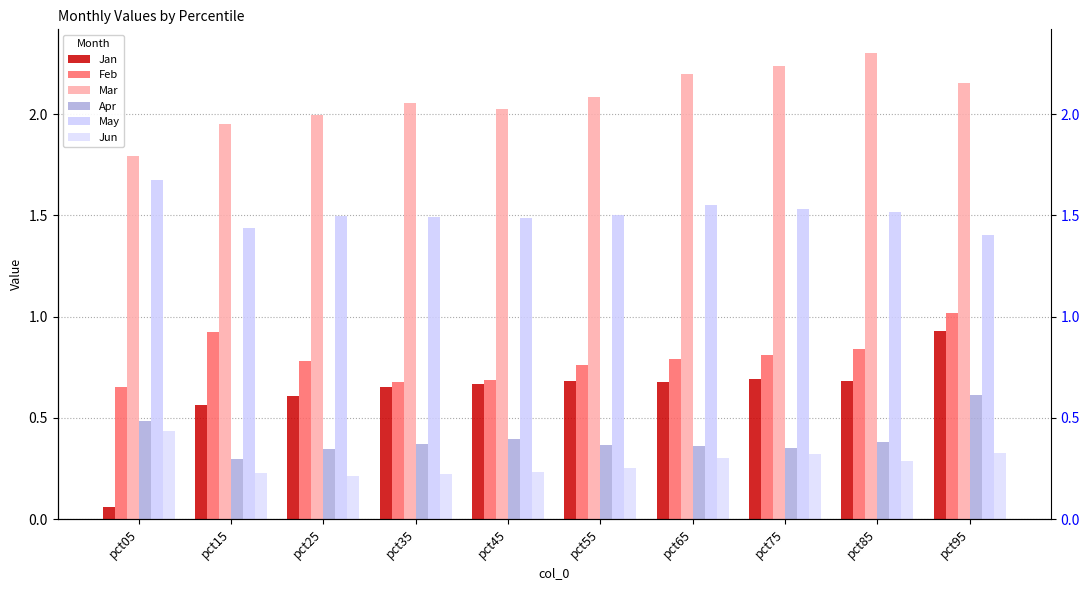

What is the difference between the maximum and second lowest values in the Mar series?

0.4